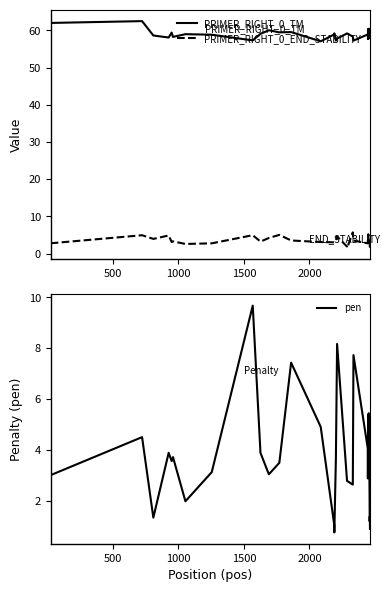

True or false: PRIMER_RIGHT_0_TM and pen cross at least once.

False